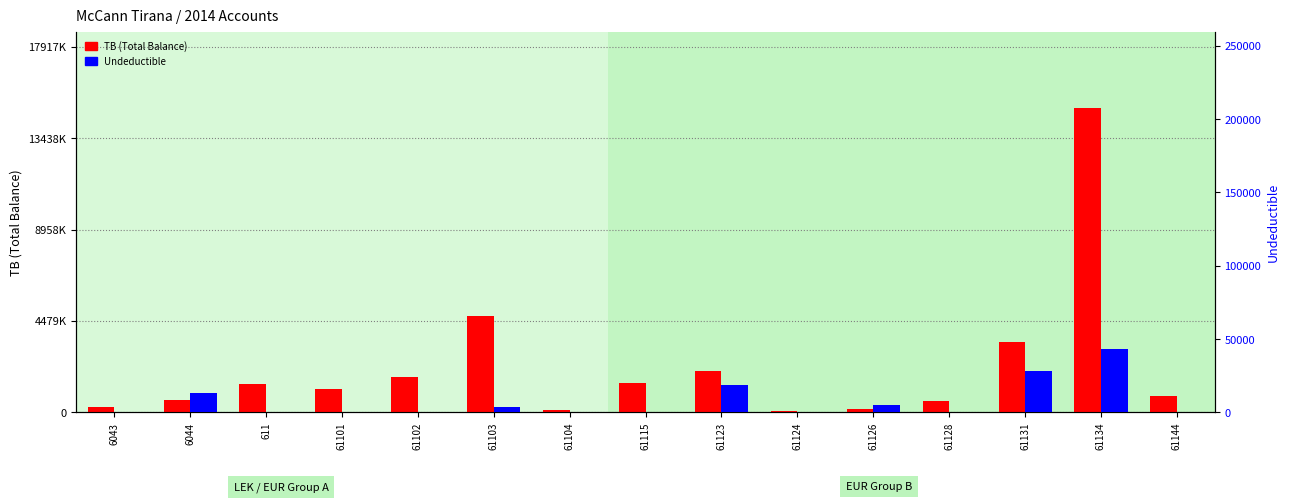

Which series has the widest spread of values?

TB (Total Balance)